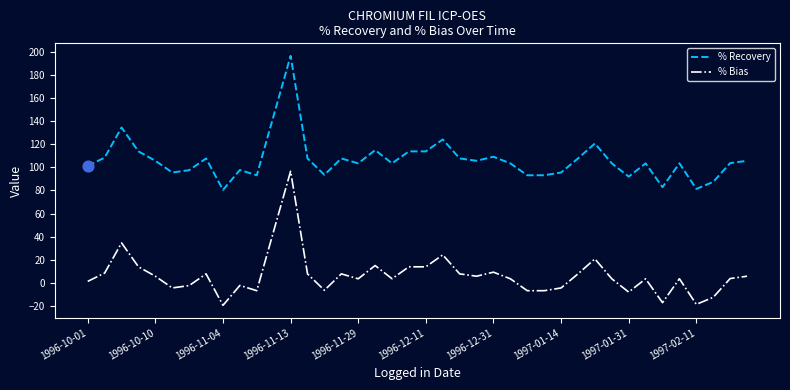

Which series has the largest total across all categories?

% Recovery